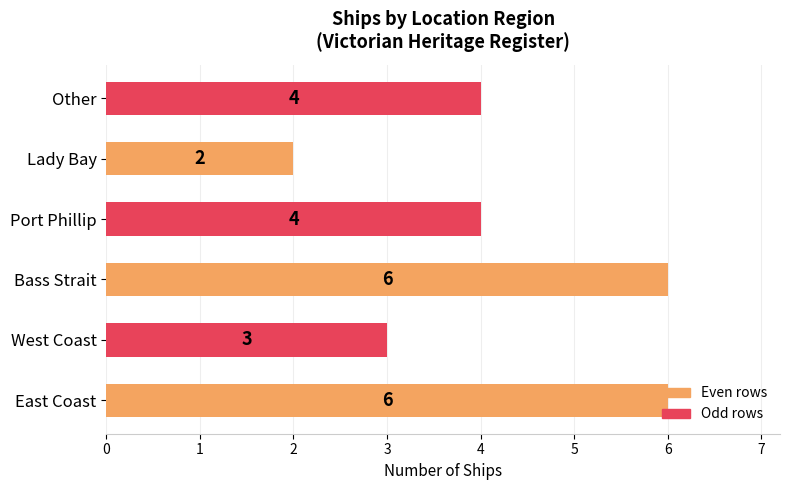

What value does the data have at West Coast?

3